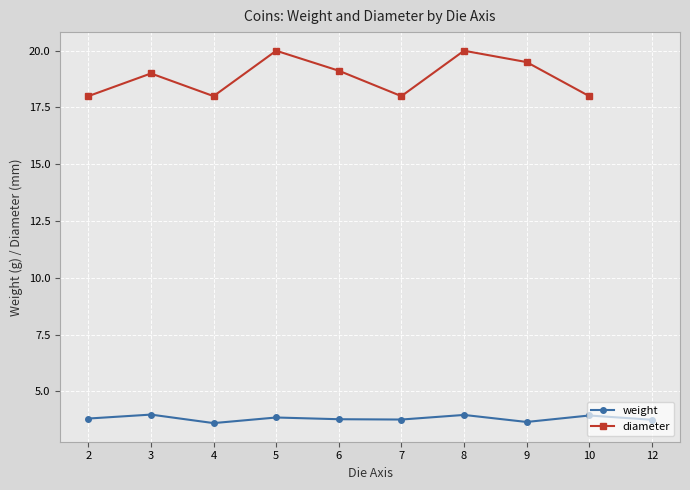

True or false: weight has more than 2 interior local peaks.

True